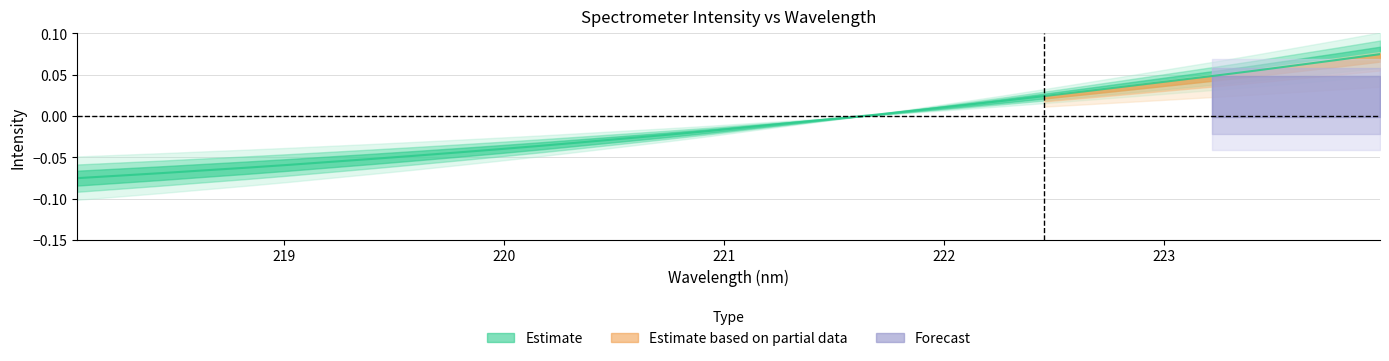

What is the label of the 29th point from the right?

221